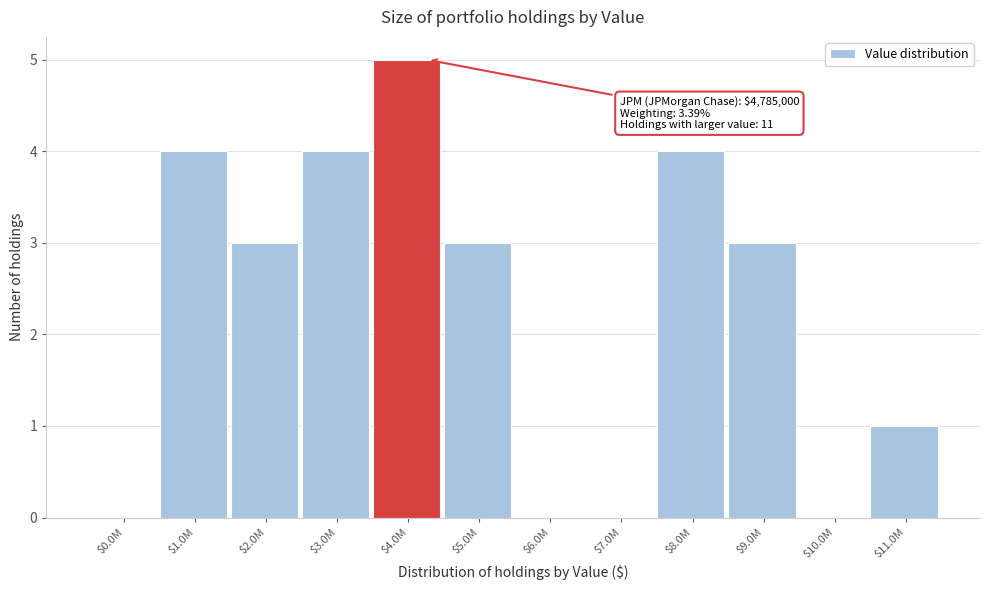

Which label corresponds to the largest value in the chart?

$4.0M